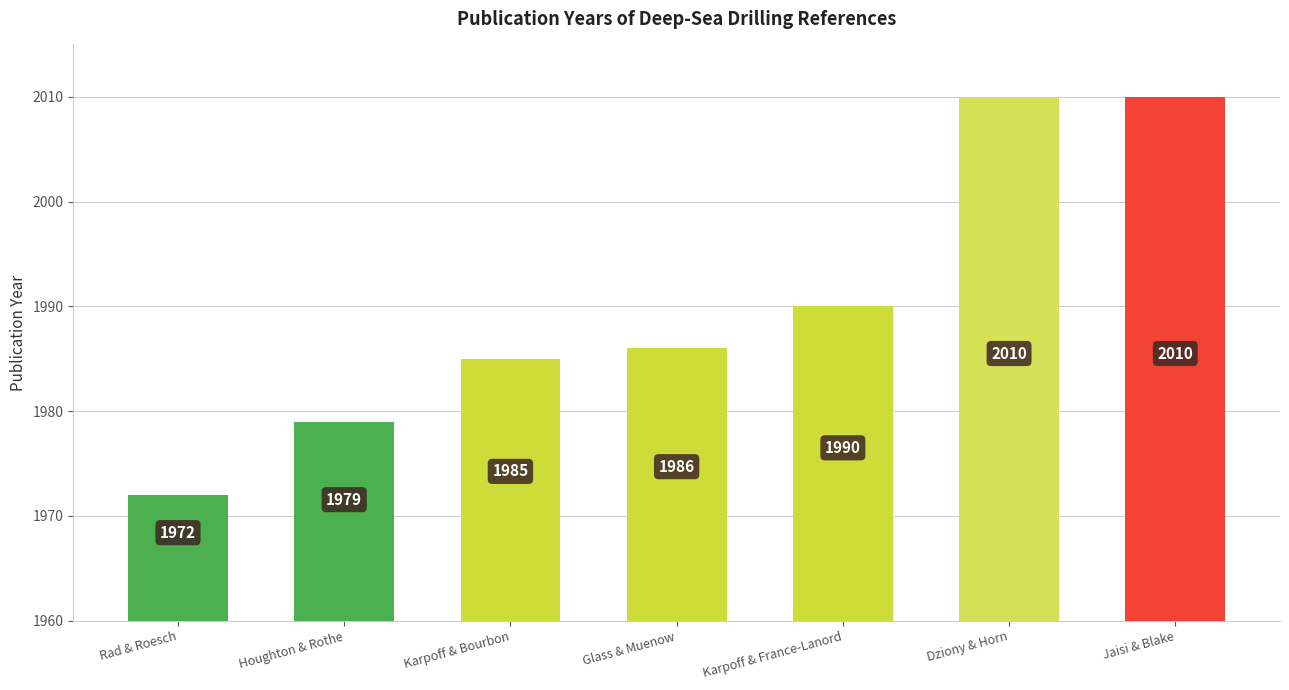

What is the difference between the values at Houghton & Rothe and Dziony & Horn?

31